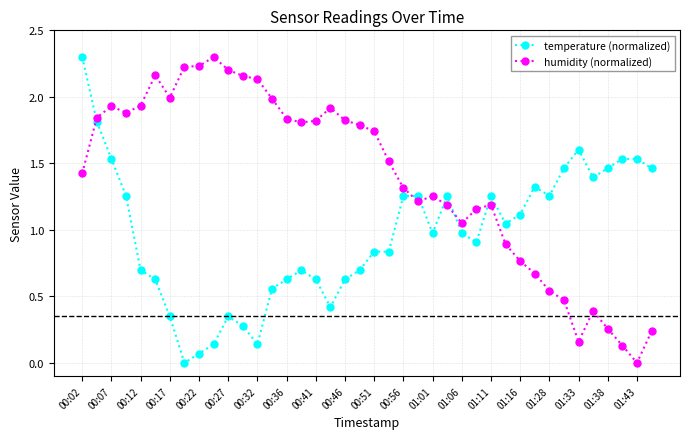

How many values in the humidity (normalized) series exceed 1?

29